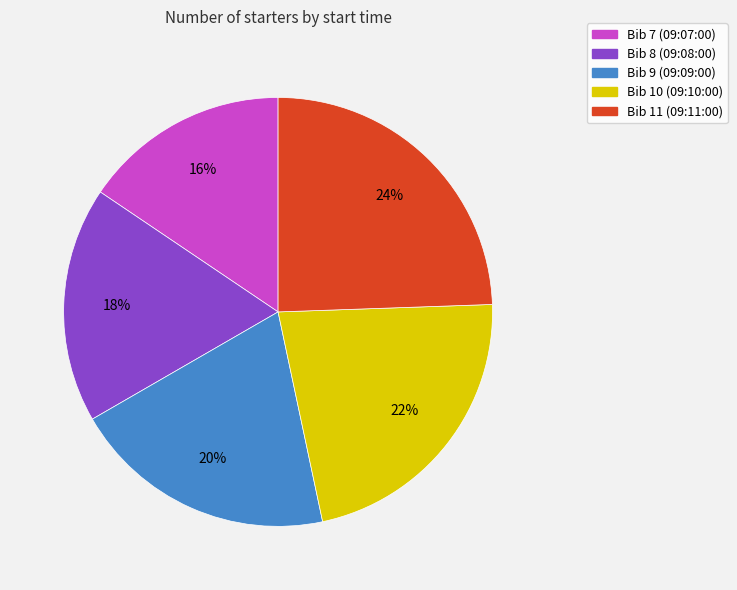

True or false: Bib 7 (09:07:00) accounts for 6% of the total.

False